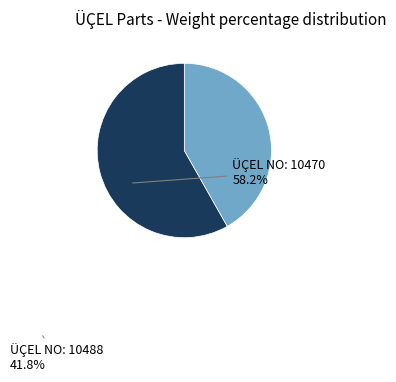

How many slices are in this pie chart?

2